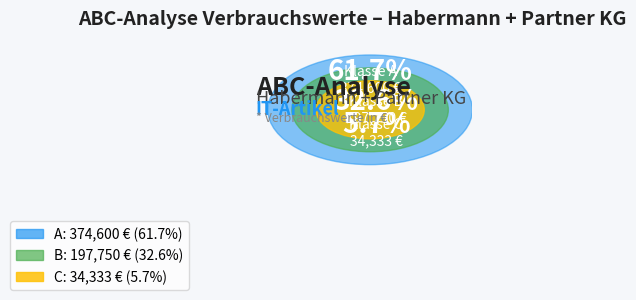

Which slice is the smallest?

C